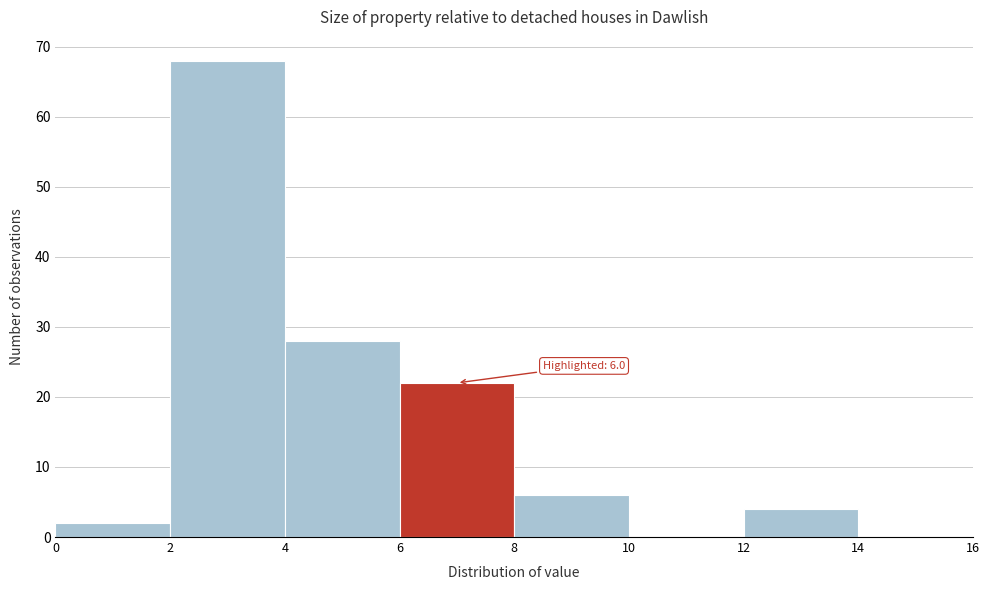

Over which range of the x-axis is the bar tallest?

2 to 4